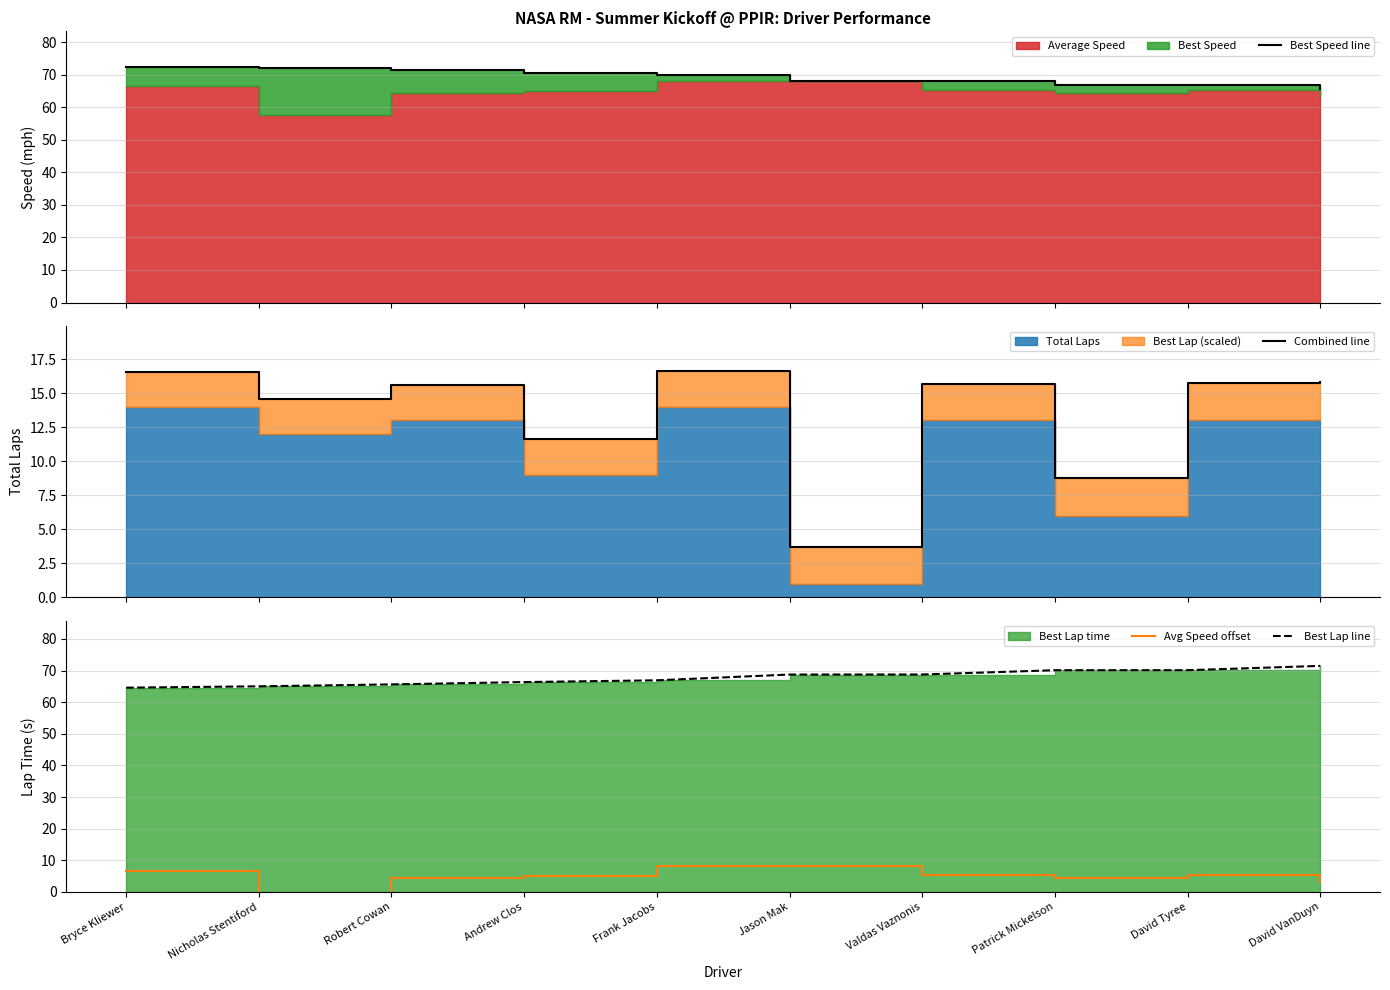

True or false: Best Speed line has a value of 108.2 at Jason Mak.

False